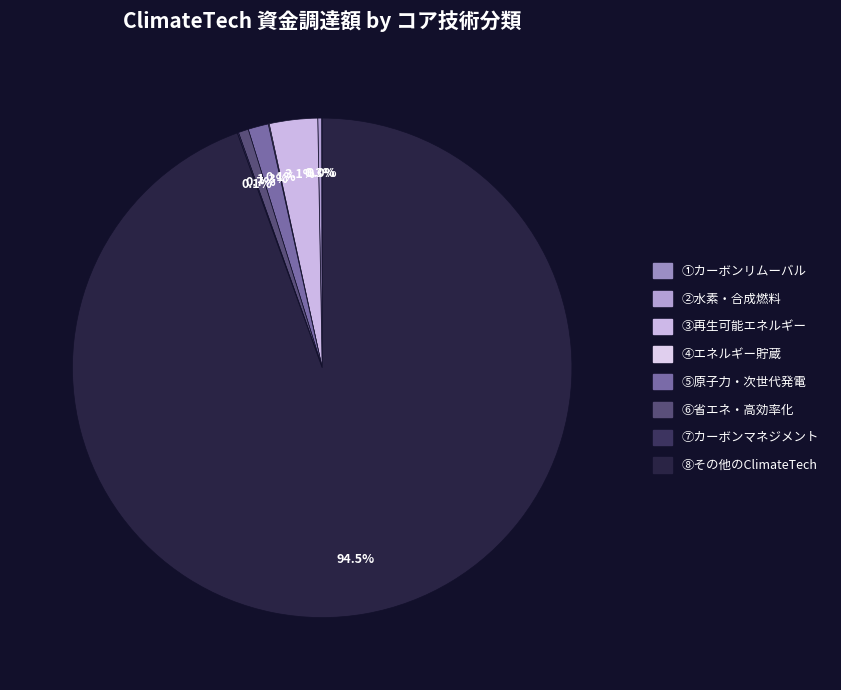

To the nearest percent, what portion does ⑧その他のClimateTech represent?

94%